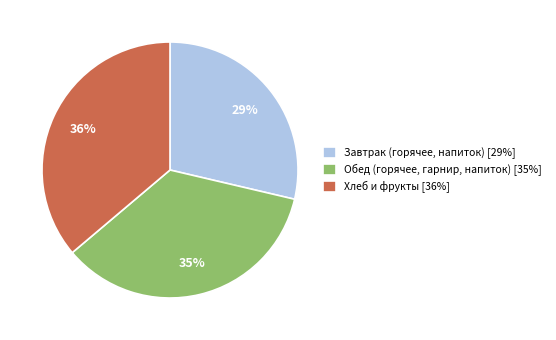

Approximately how many times larger is the value at Обед (горячее, гарнир, напиток) [35%] compared to Хлеб и фрукты [36%]?

1.0